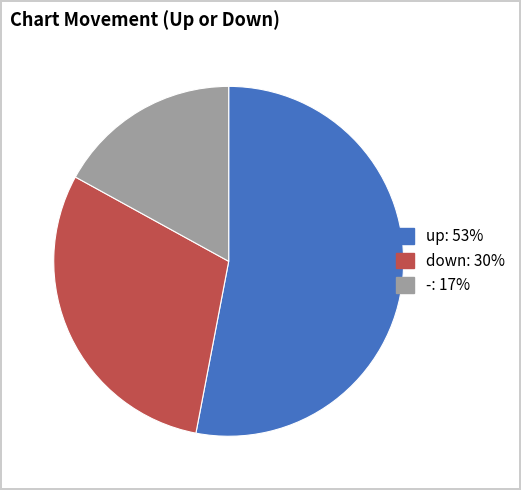

Combined, do - and up account for over 50%?

Yes